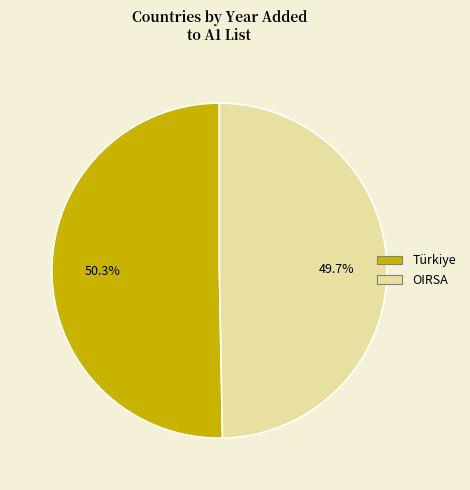

True or false: OIRSA accounts for 44% of the total.

False